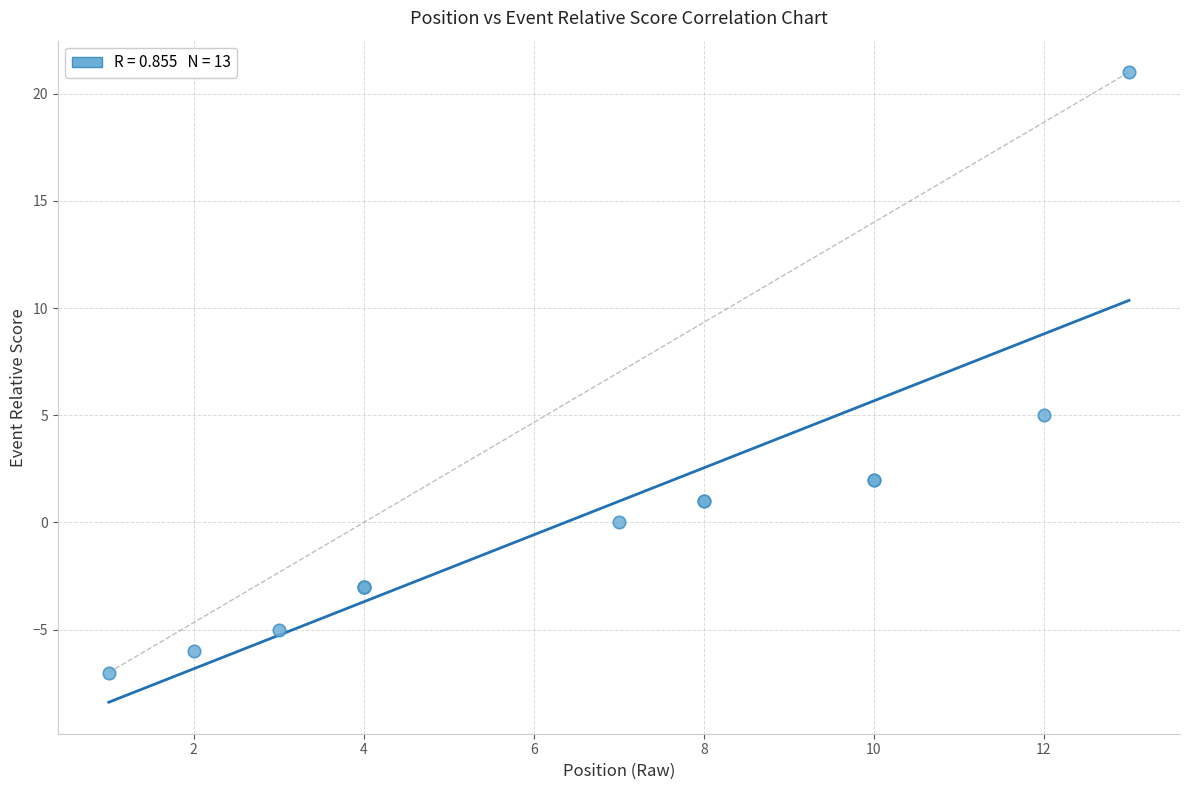

What Y value in the scatter plot is closest to 7?

5